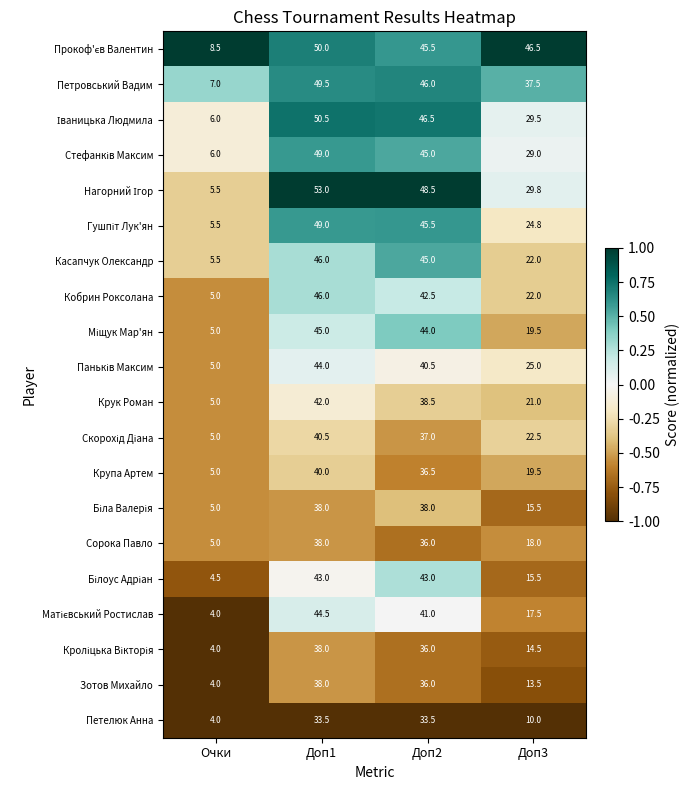

How many series are shown in this chart?

20